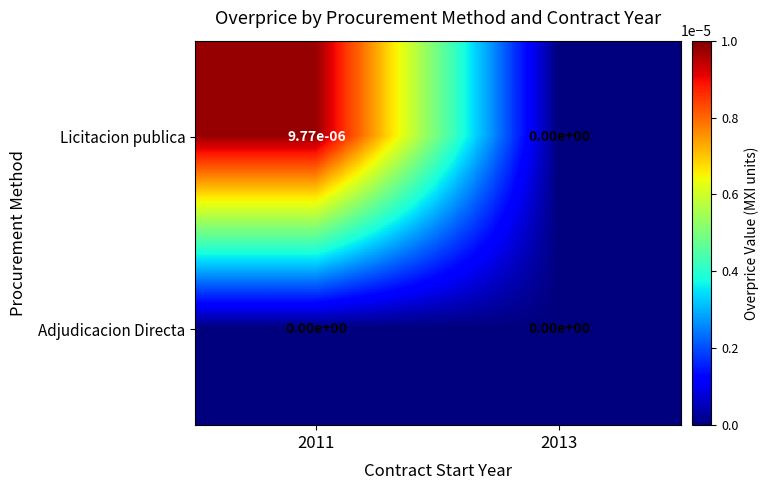

Is it true that Licitacion publica equals 0.0 at 2013?

True